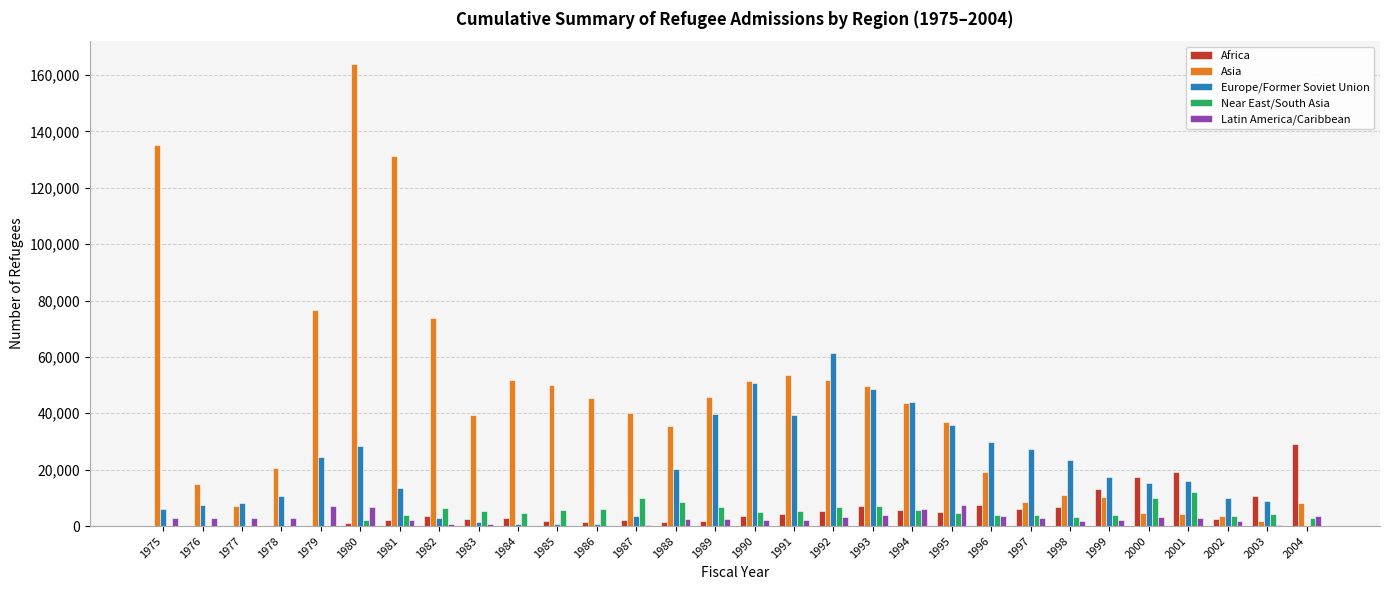

Which series has the largest total across all categories?

Asia